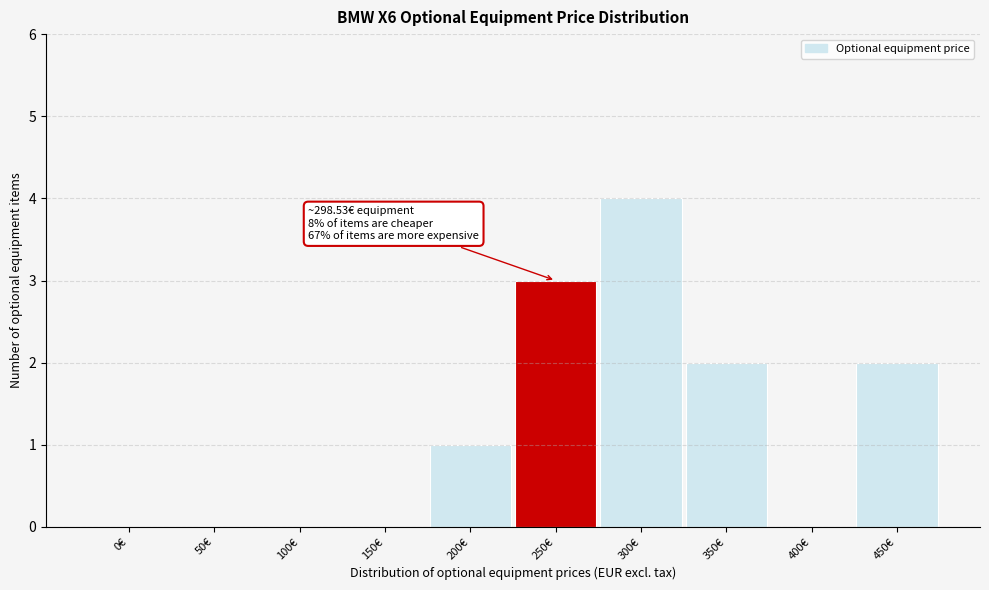

Reading left to right, list all the values displayed in this chart.

0€=0	50€=0	100€=0	150€=0	200€=1	250€=3	300€=4	350€=2	400€=0	450€=2